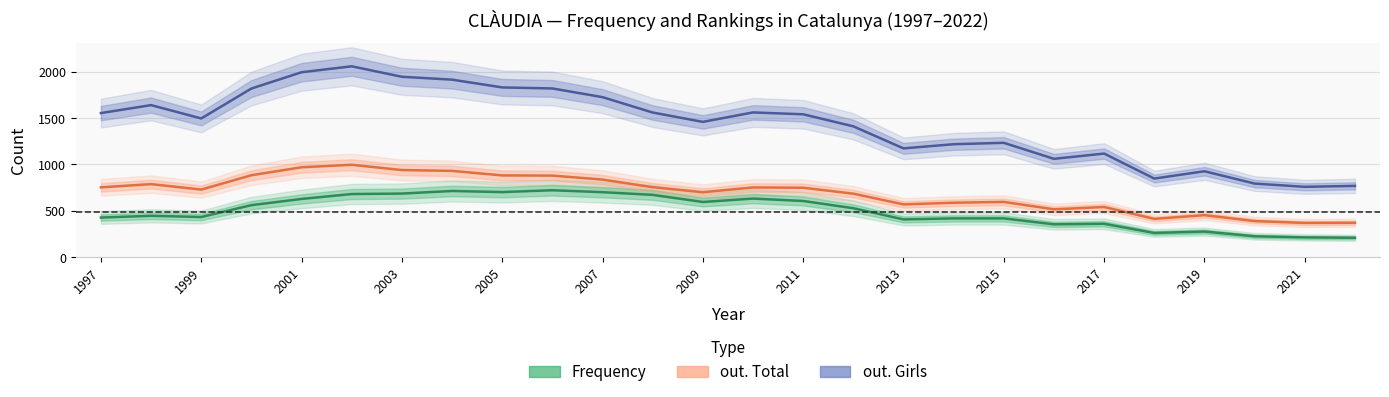

At how many categories does at least one series exceed 1208?

18